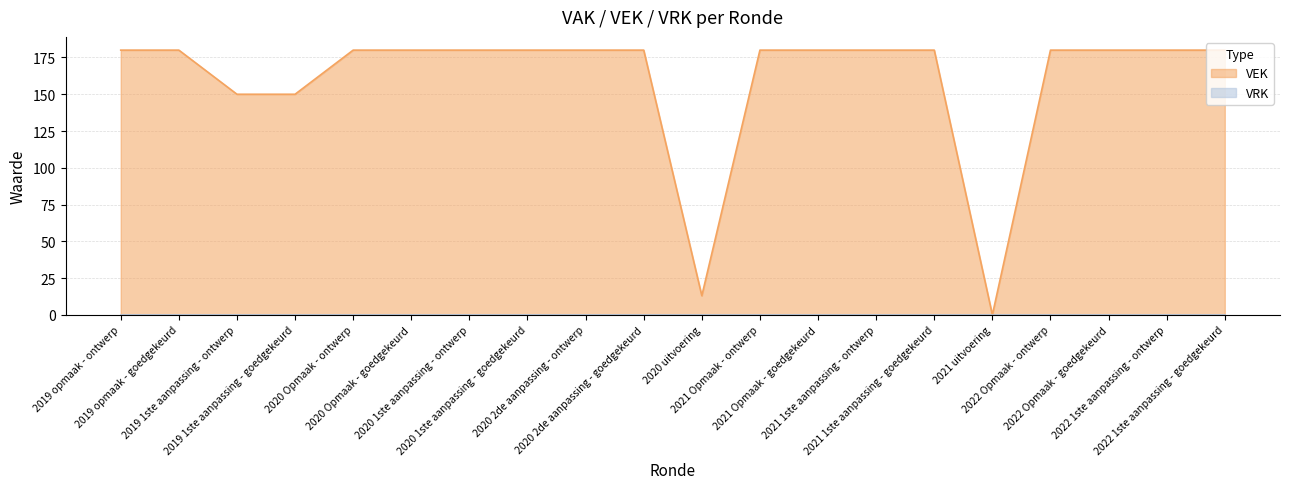

Rank the categories by value from highest to lowest.

2019 opmaak - ontwerp, 2019 opmaak - goedgekeurd, 2020 Opmaak - ontwerp, 2020 Opmaak - goedgekeurd, 2020 1ste aanpassing - ontwerp, 2020 1ste aanpassing - goedgekeurd, 2020 2de aanpassing - ontwerp, 2020 2de aanpassing - goedgekeurd, 2021 Opmaak - ontwerp, 2021 Opmaak - goedgekeurd, 2021 1ste aanpassing - ontwerp, 2021 1ste aanpassing - goedgekeurd, 2022 Opmaak - ontwerp, 2022 Opmaak - goedgekeurd, 2022 1ste aanpassing - ontwerp, 2022 1ste aanpassing - goedgekeurd, 2019 1ste aanpassing - ontwerp, 2019 1ste aanpassing - goedgekeurd, 2020 uitvoering, 2021 uitvoering